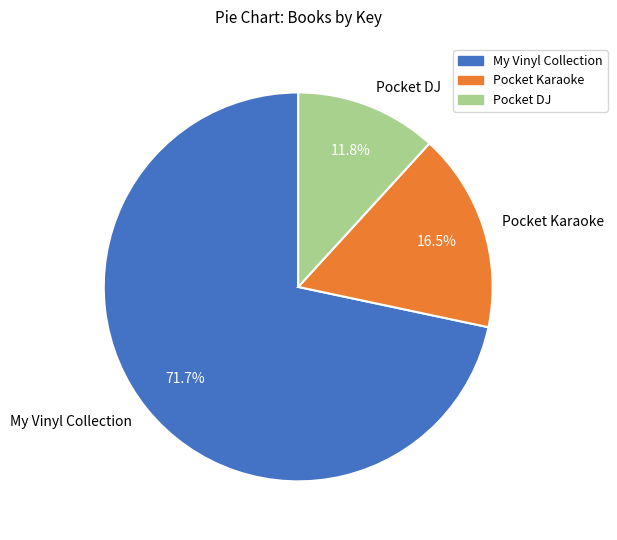

Which category has the biggest portion of the pie?

My Vinyl Collection